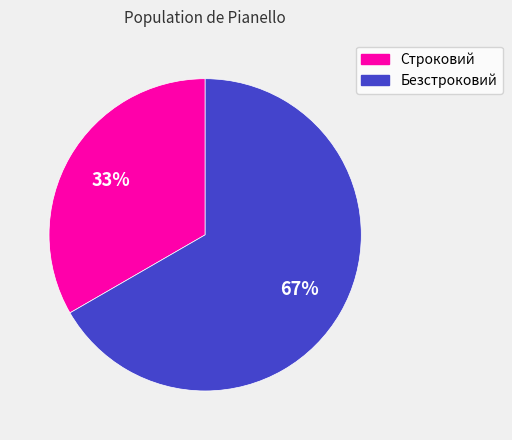

The Безстроковий slice represents 67% of the pie. True or false?

True